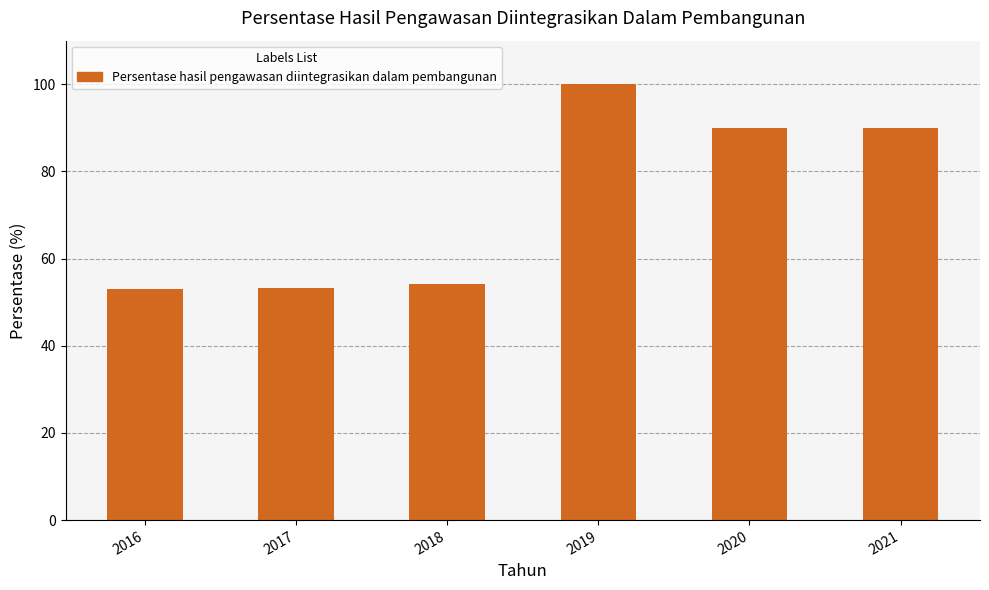

What is the maximum value shown in the chart?

100.0